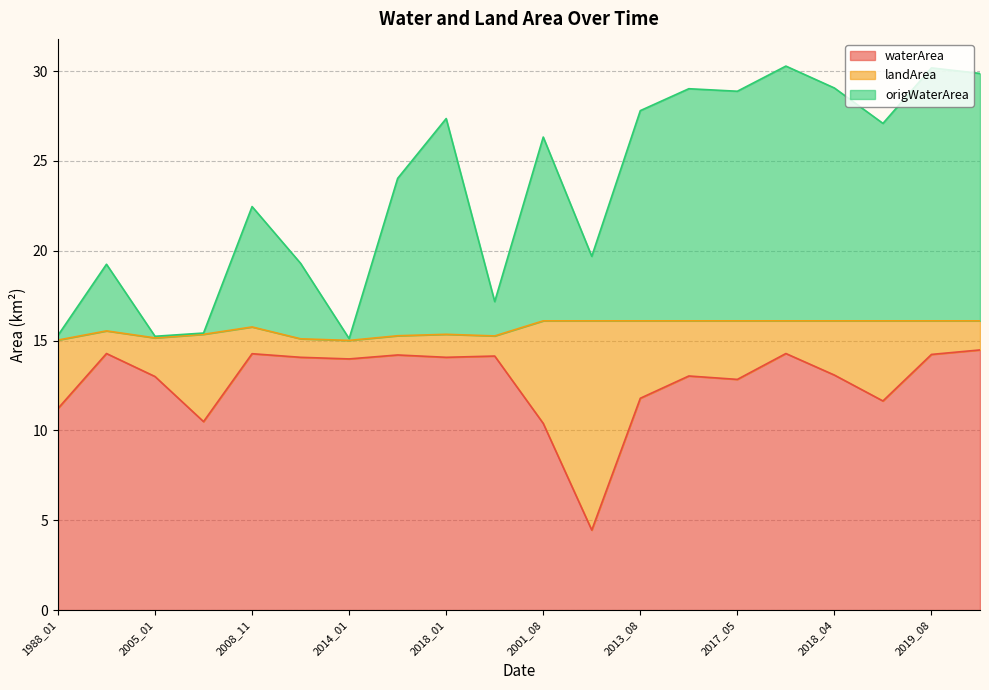

At which category does waterArea reach its first local peak?

2000_03